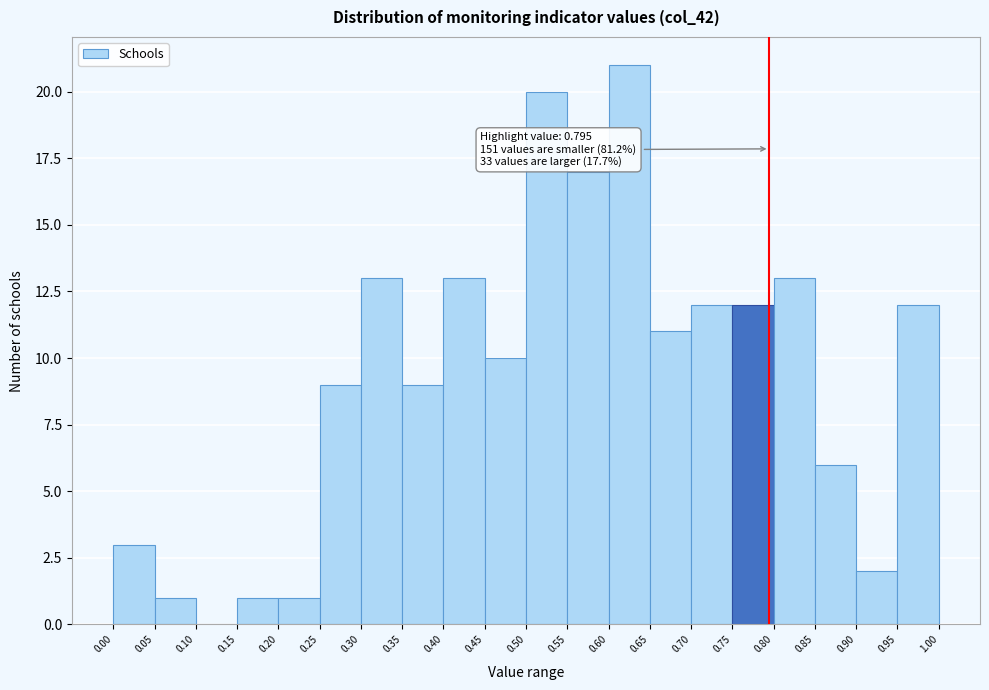

Over which range of the x-axis is the bar tallest?

0.60 to 0.65